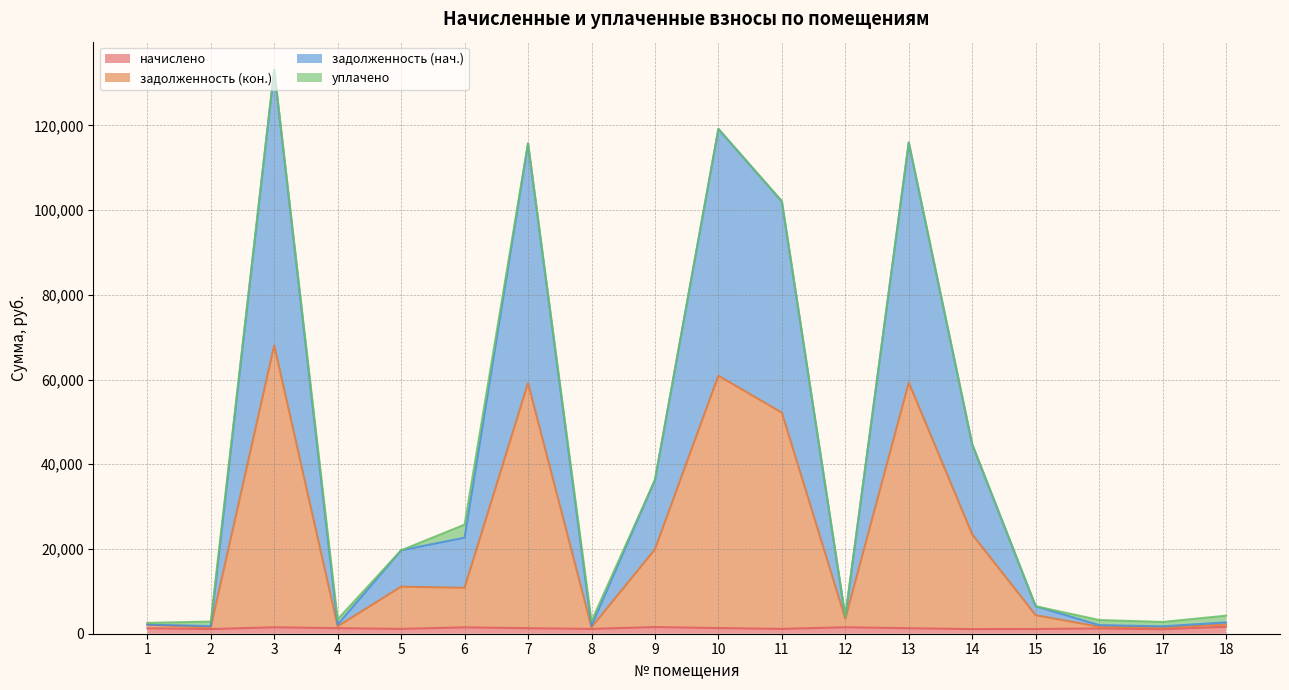

True or false: задолженность (нач.) has more than 2 points higher than both neighbors.

True